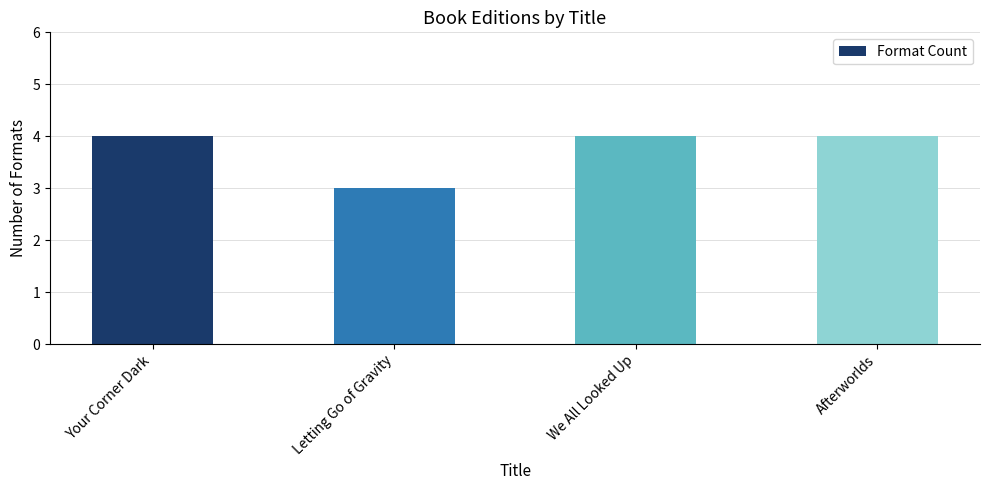

Which label corresponds to the smallest value in the chart?

Letting Go of Gravity